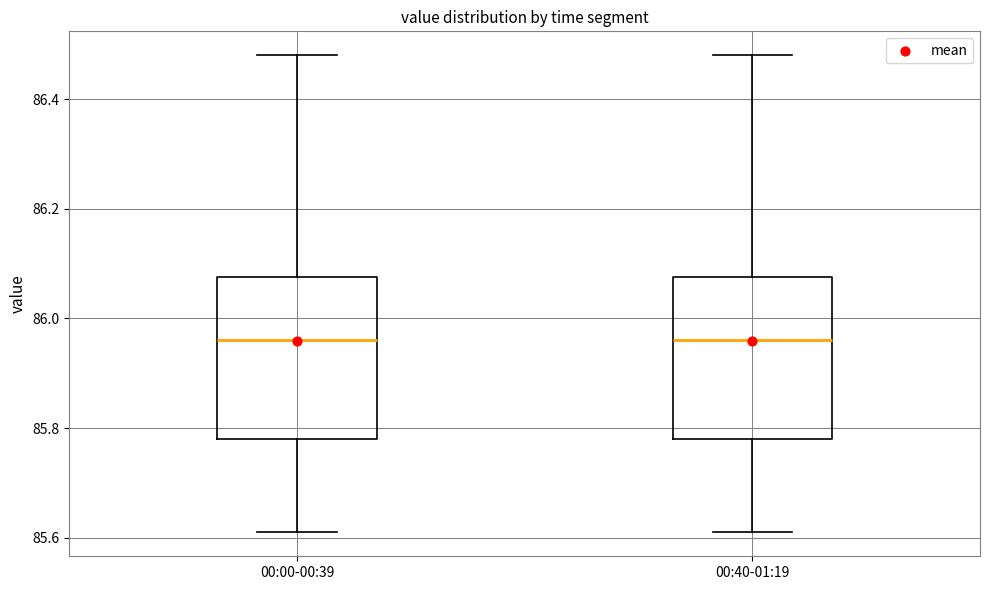

Reading left to right, read every box against the y-axis: the position of its median line, the range the box covers, and the ends of its whiskers. The values are not printed on the chart, so give them approximately, as read against the axis.

00:00-00:39: median 85.96, box 85.78 to 86.08, whiskers 85.62 to 86.48
00:40-01:19: median 85.96, box 85.78 to 86.08, whiskers 85.62 to 86.48